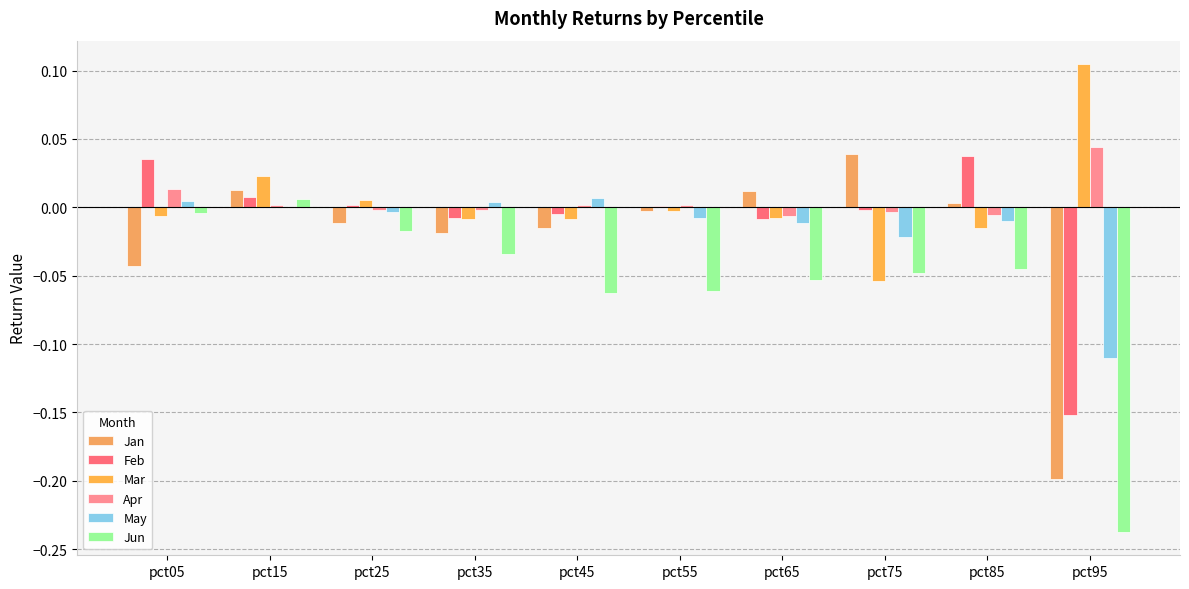

How many positive values does the Mar series have?

3